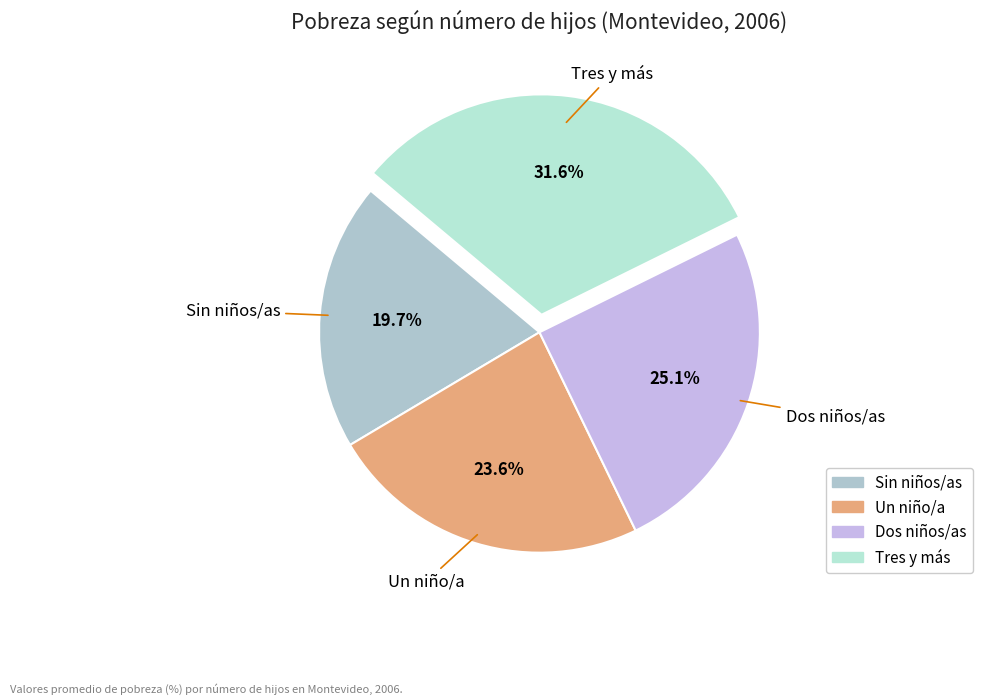

How many segments does this pie chart have?

4